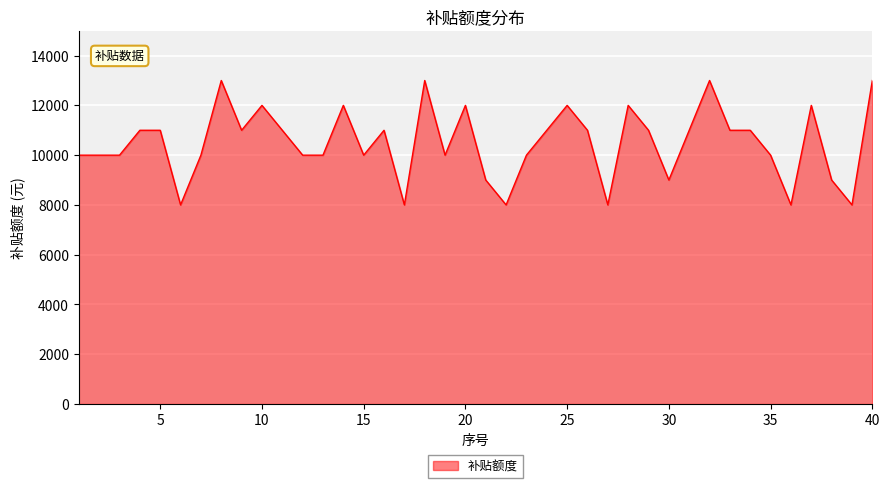

What is the difference between the maximum and minimum values?

5000